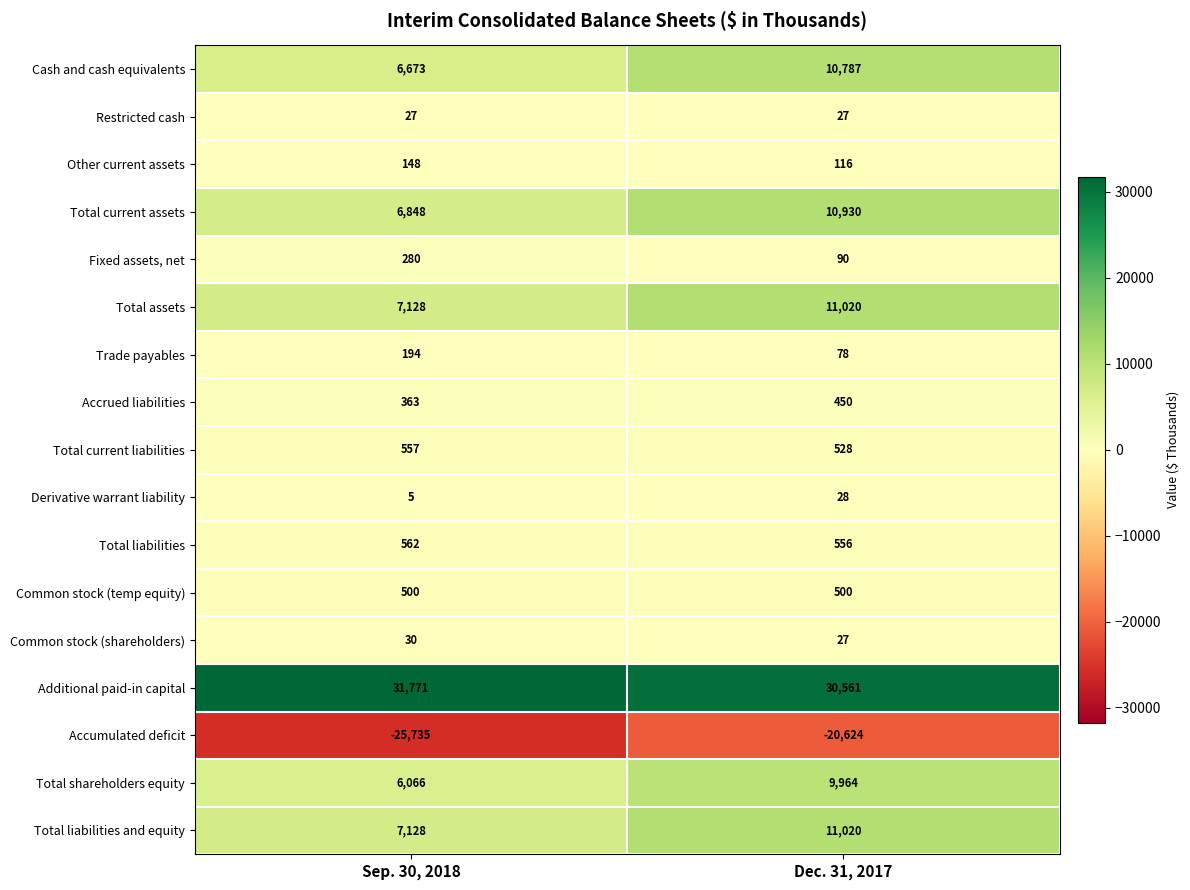

Rank the categories by Common stock (shareholders) value from highest to lowest.

Sep. 30, 2018, Dec. 31, 2017